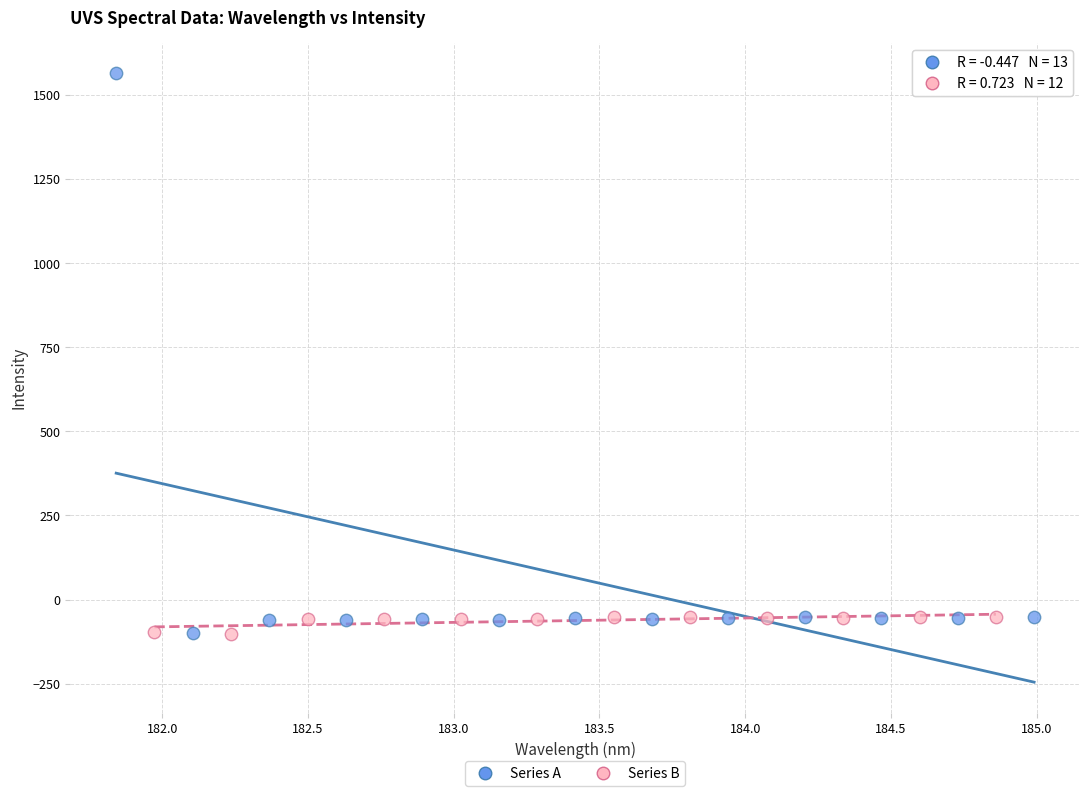

Which series contains the highest Y value?

Series A